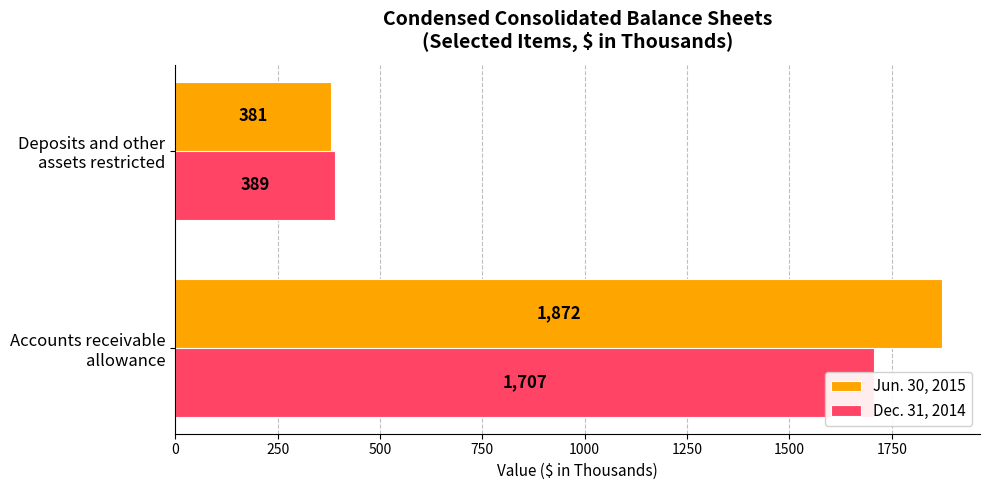

What is the average value of the Dec. 31, 2014 series?

1048